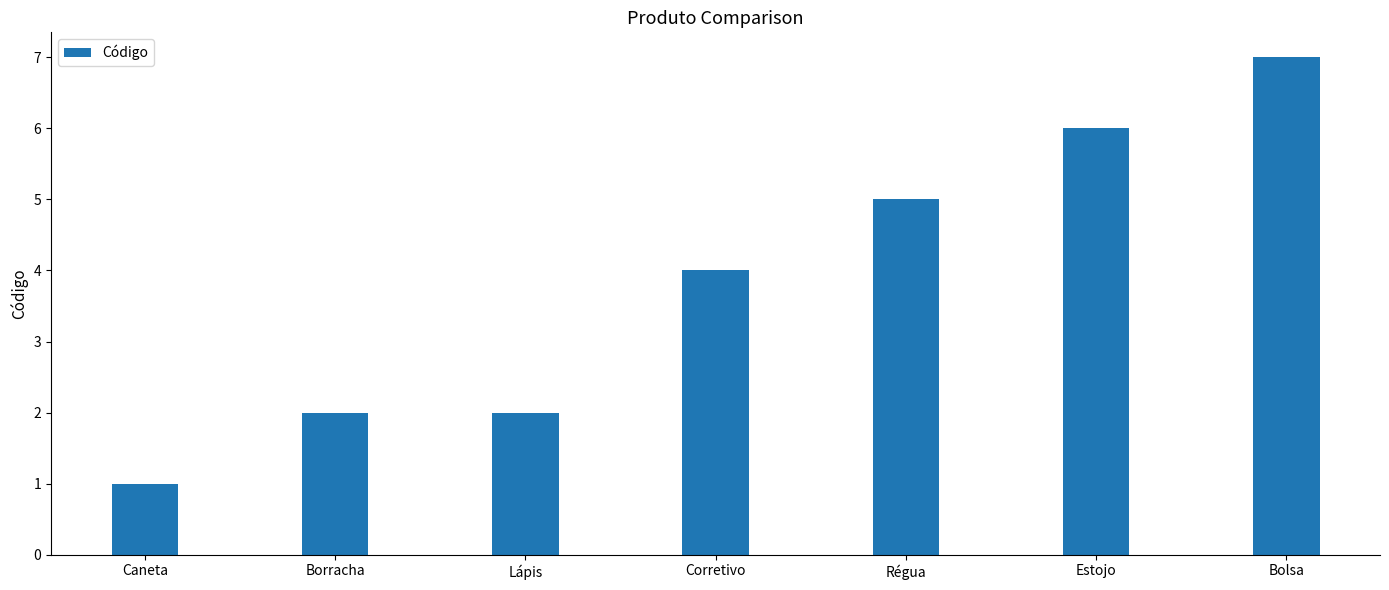

Where is the data nearest to the value 4?

Corretivo